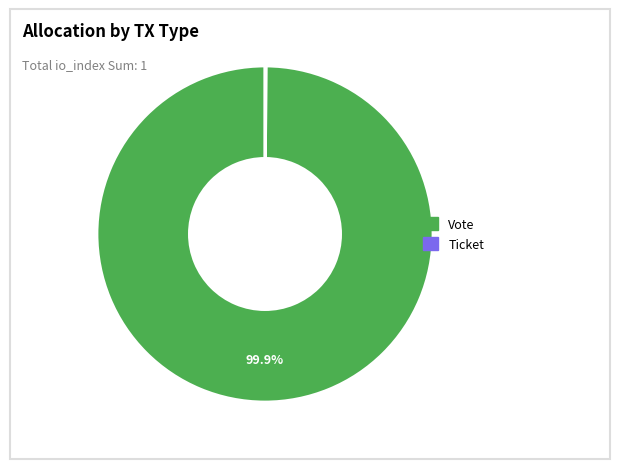

Does any single category account for the majority?

Yes